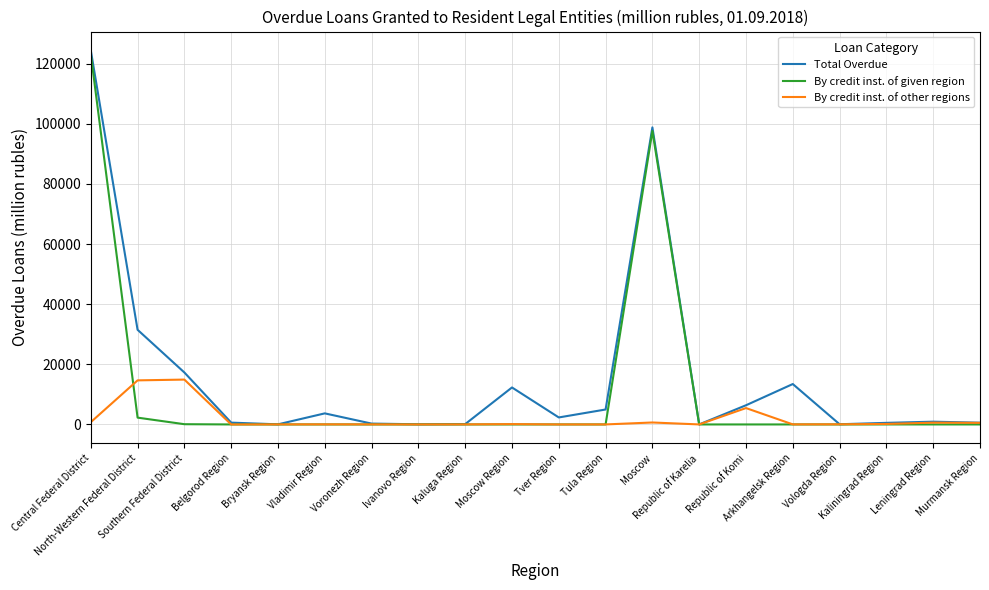

What is the total value across all series at North-Western Federal District?

48415